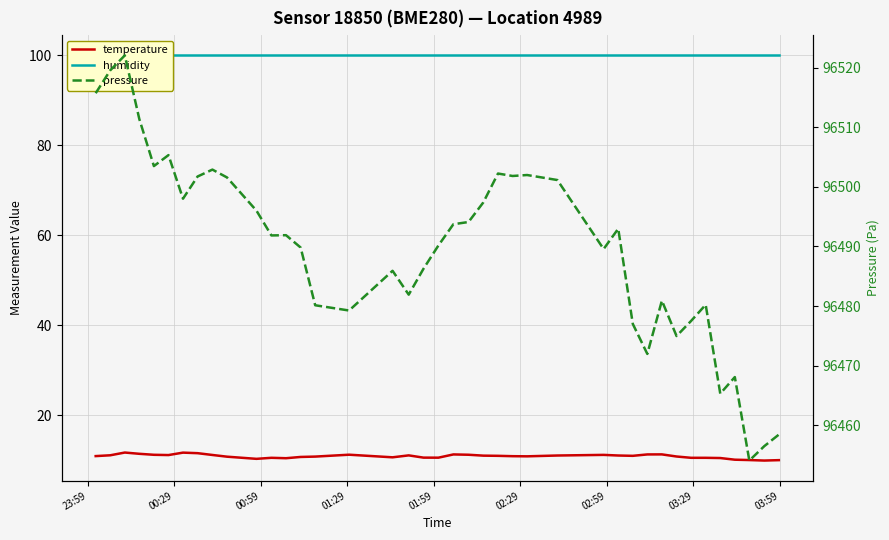

What is the value of the humidity point at the 21st from the left?

100.0